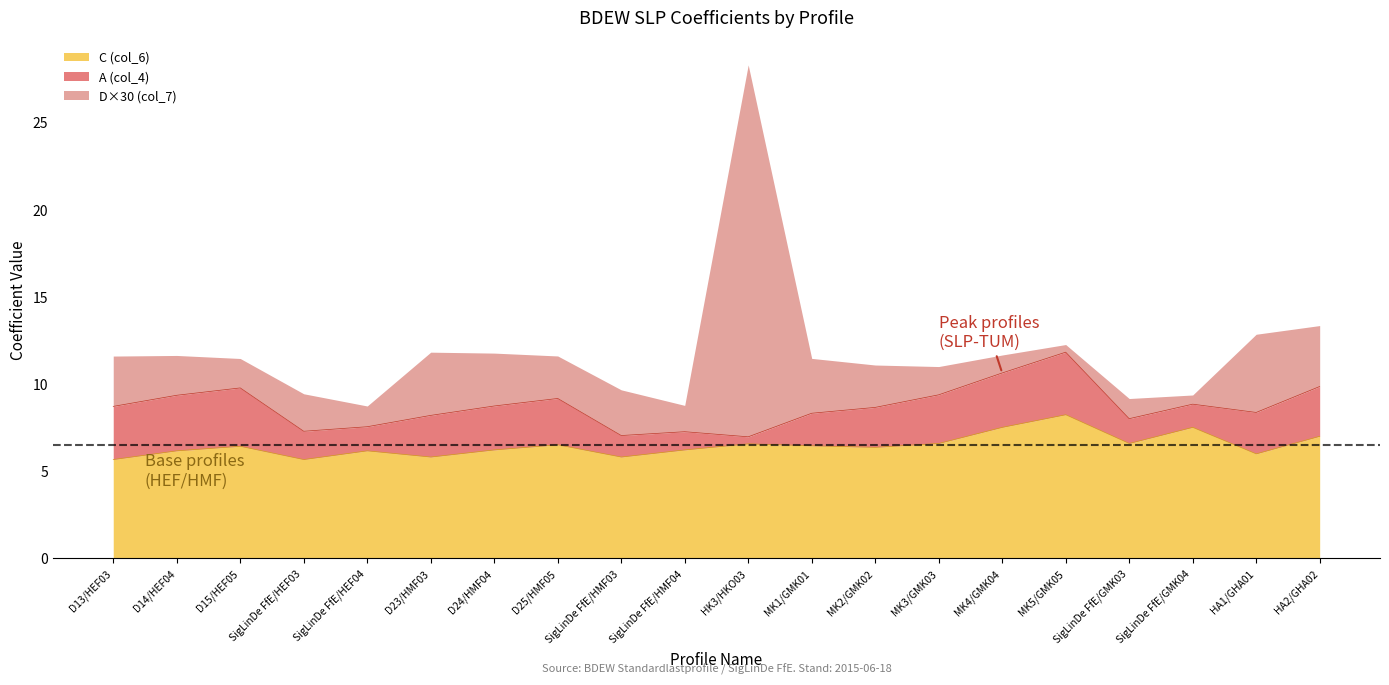

At which category is the sum across all series the highest?

HK3/HKO03